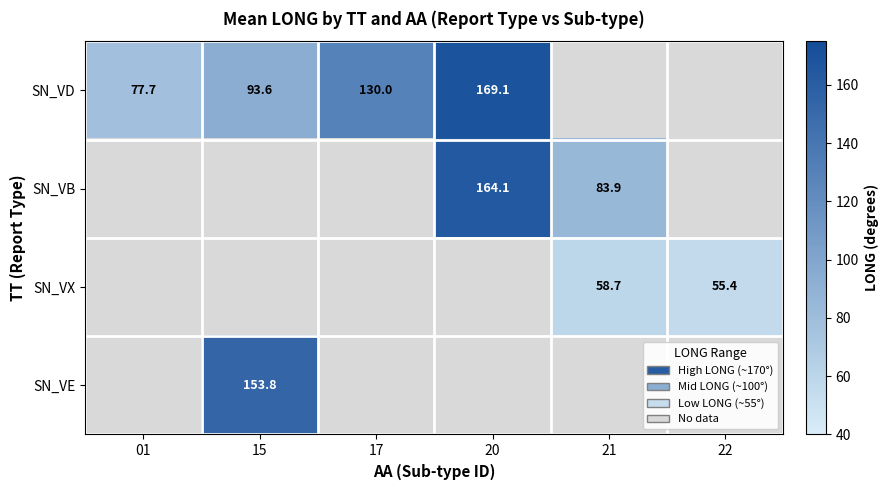

The SN_VD series shows 122.0 at 01. True or false?

False